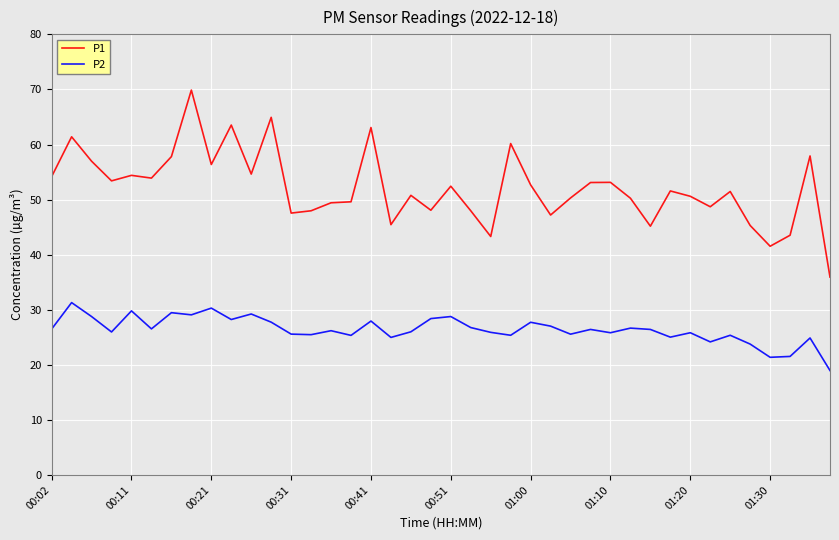

What is the sum of all P1 values?

2085.5